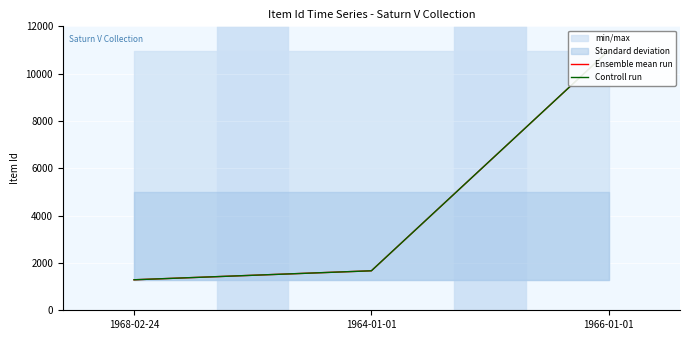

At which category is the sum across all series the highest?

1966-01-01